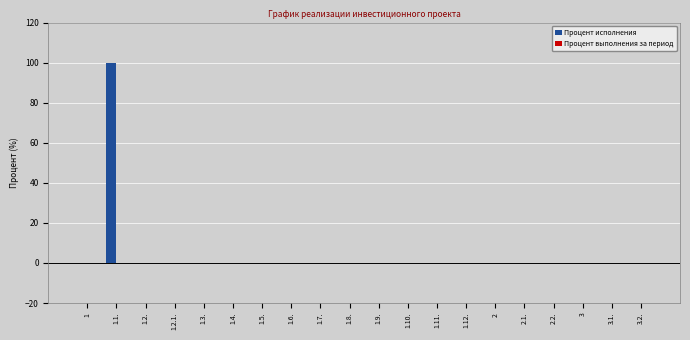

What is the sum of all values?

100